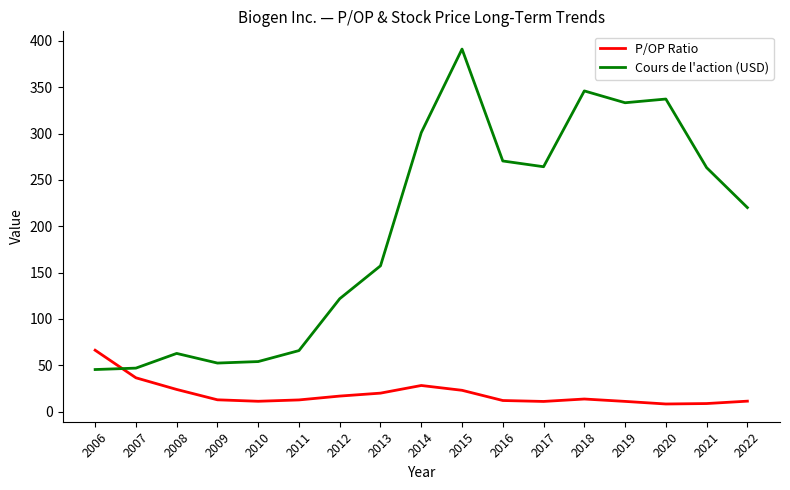

List the series in order of their overall mean, highest first.

Cours de l'action (USD), P/OP Ratio